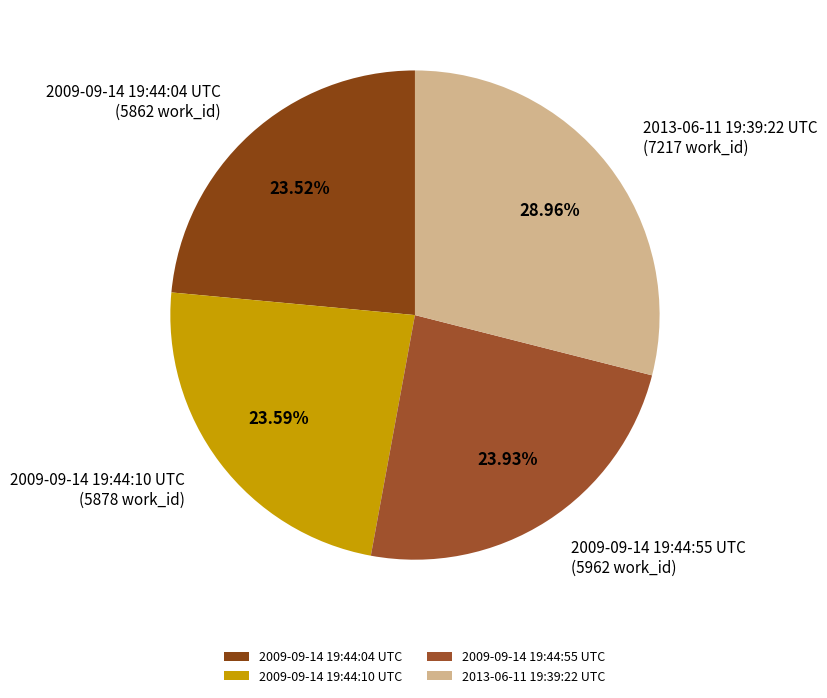

To the nearest percent, what portion does 2009-09-14 19:44:55 UTC represent?

24%